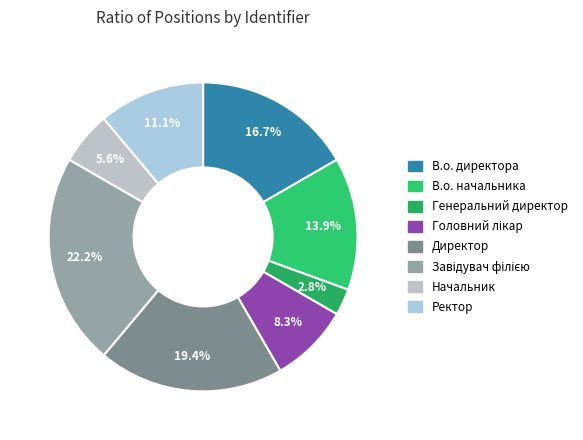

How many segments does this pie chart have?

8